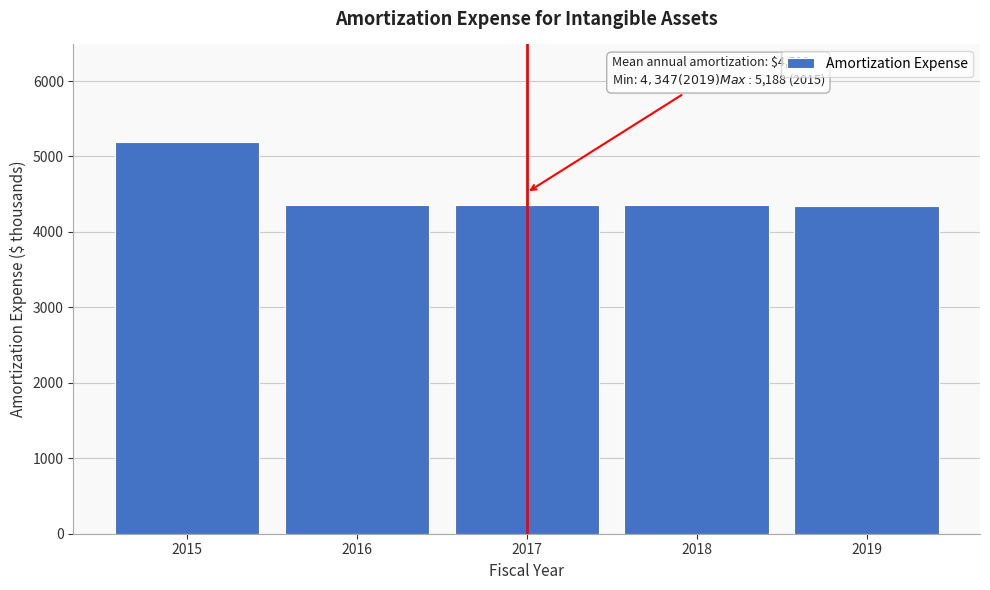

What is the ratio of the value at 2016 to the value at 2015?

0.8